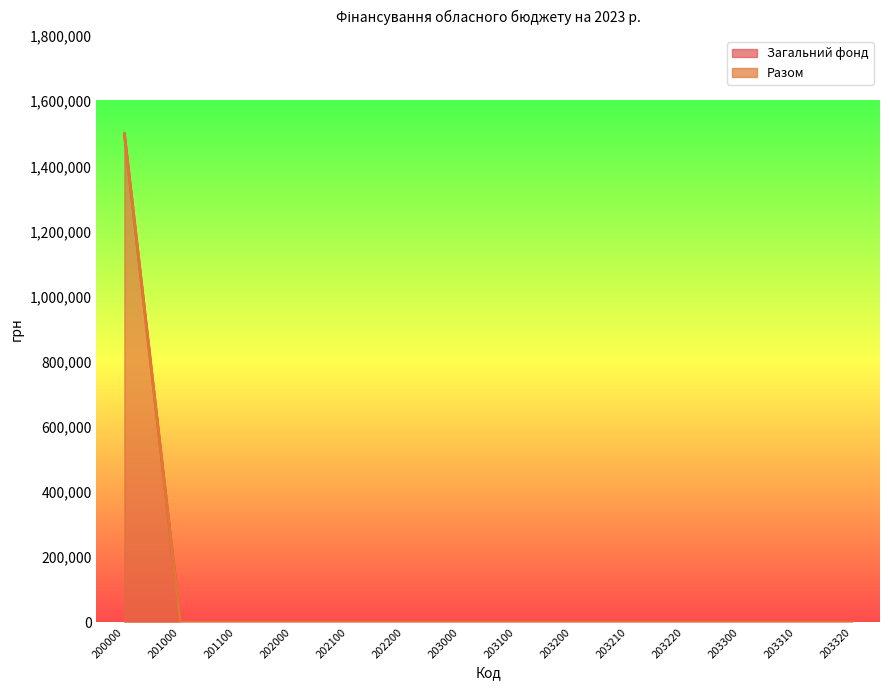

True or false: Загальний фонд and Разом cross at least once.

False